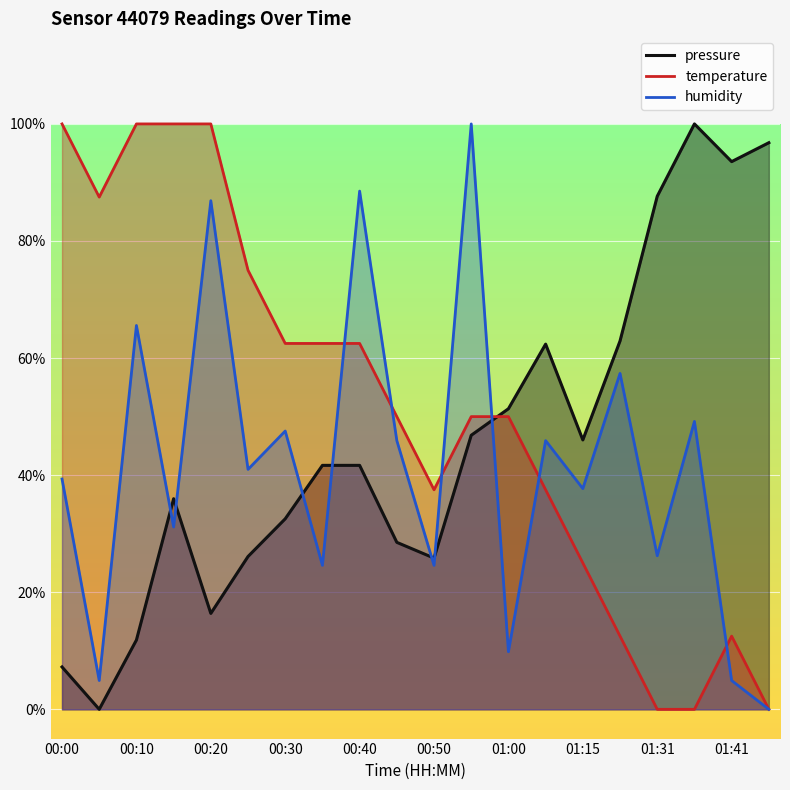

Does the chart display data point markers on the line(s)?

No